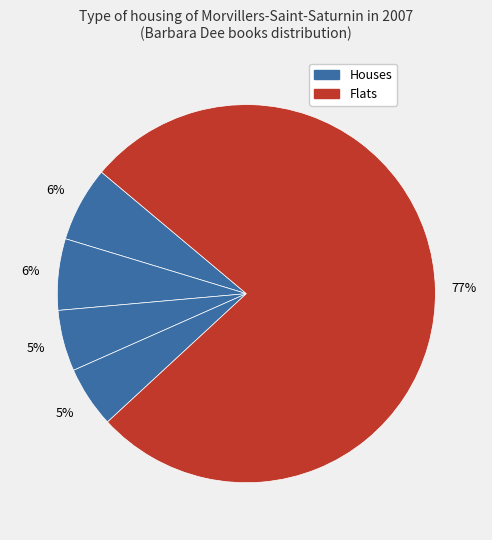

Count the number of slices in the pie.

5